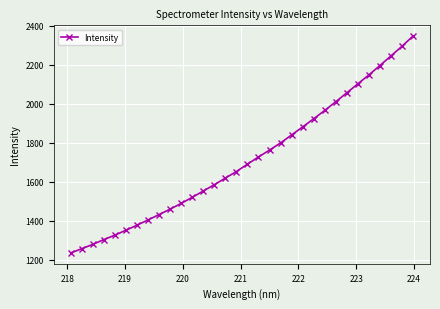

What is the minimum value shown in the chart?

1233.7